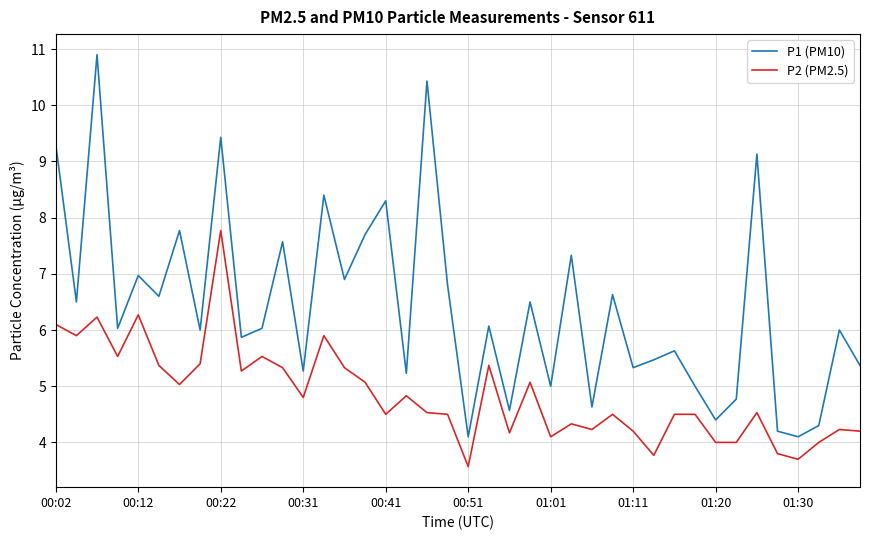

What is the maximum value shown in the chart?

10.9